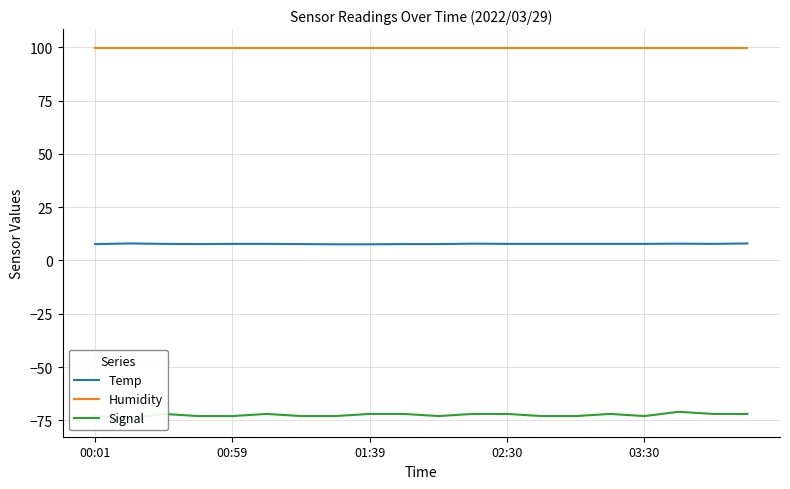

Is this an area chart (filled region under the line)?

No